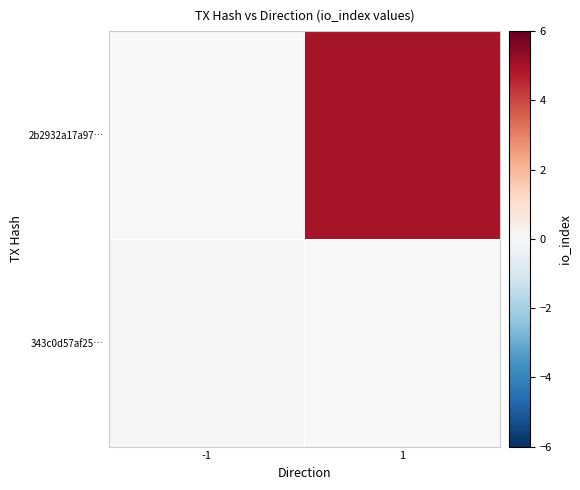

At -1, list the series in order from smallest to largest.

343c0d57af25…, 2b2932a17a97…